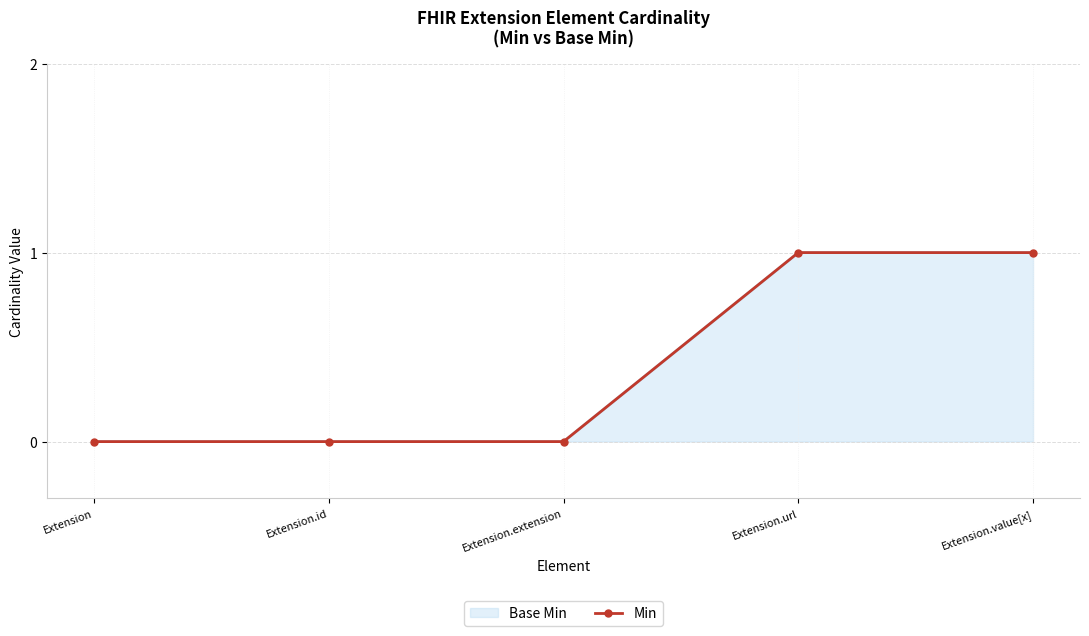

How many values are between 0 and 1?

5